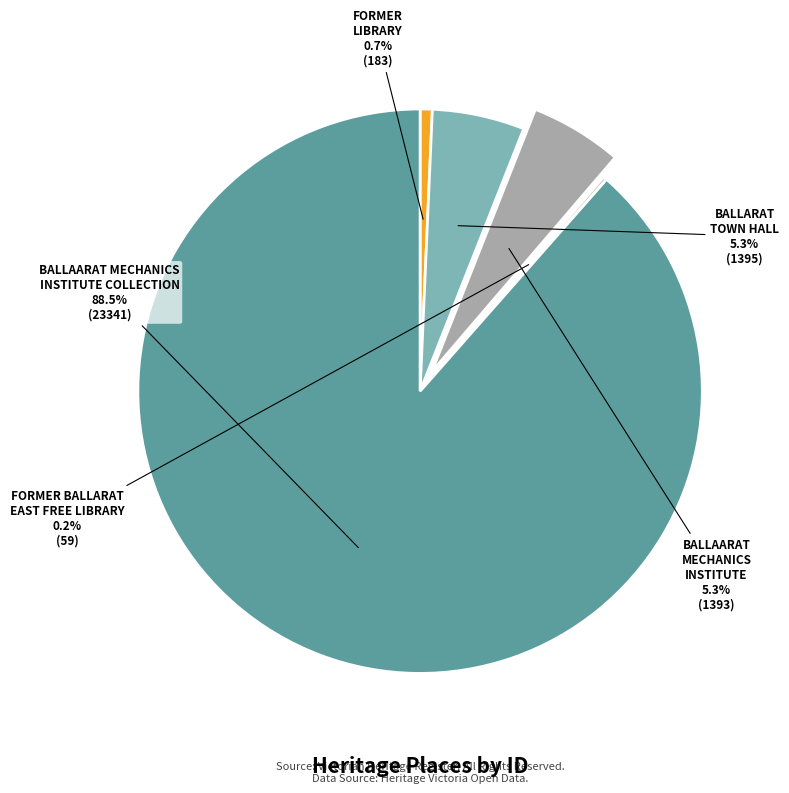

True or false: BALLAARAT MECHANICS INSTITUTE accounts for 5% of the total.

True